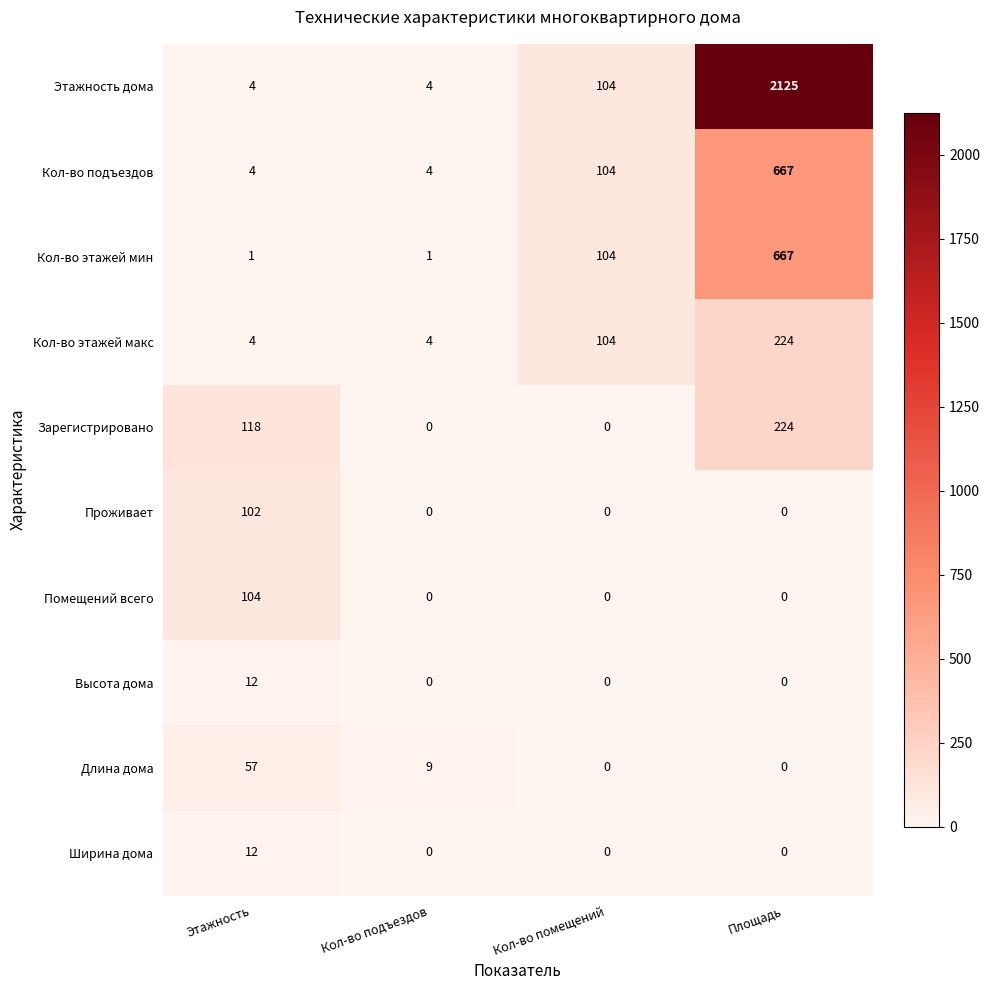

Is it true that Проживает equals 0 at Кол-во помещений?

True